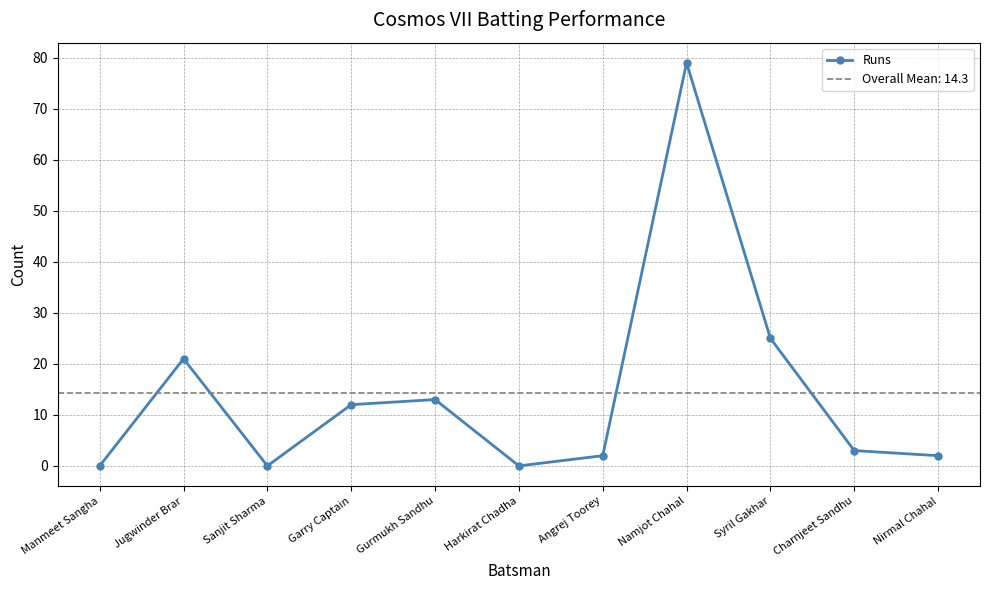

At which label is the value closest to 39?

Syril Gakhar